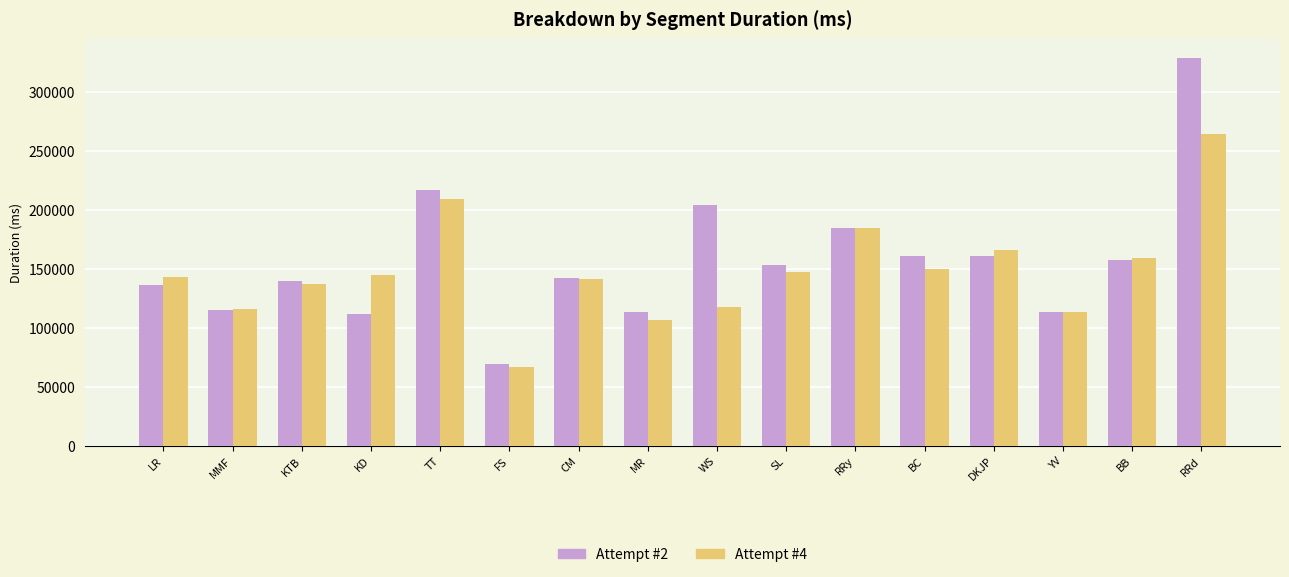

What is the average value of the Attempt #2 series?

156707